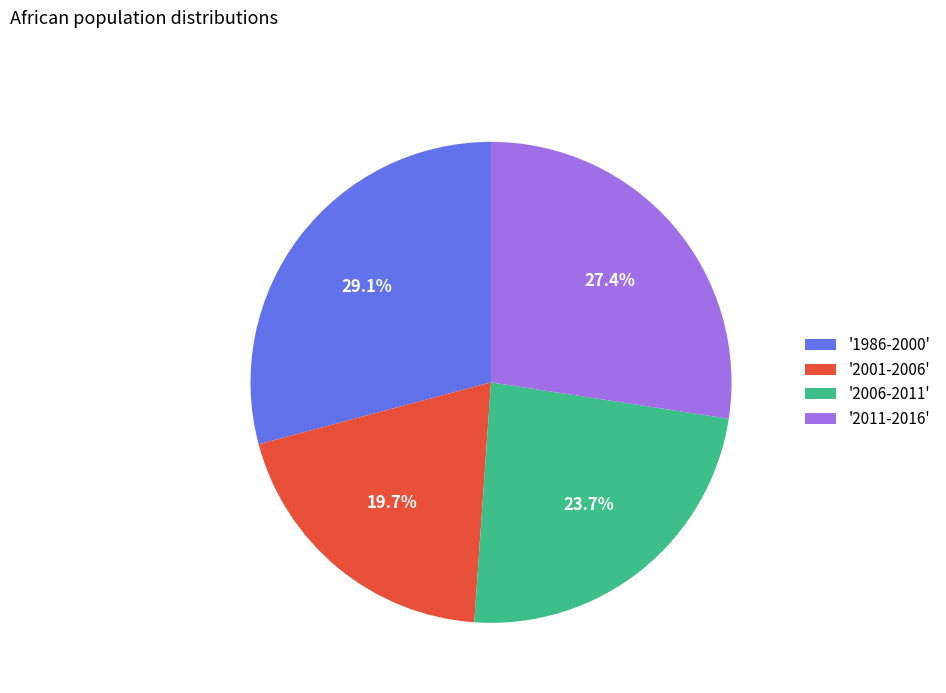

Between '2006-2011' and '2011-2016', which is larger?

'2011-2016'